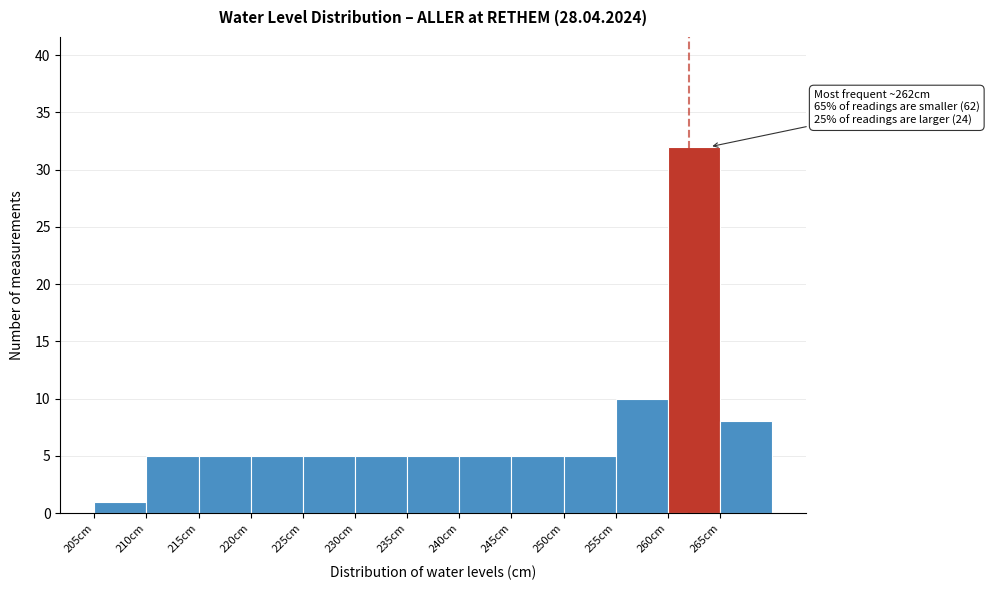

Which range on the x-axis has the tallest bar?

260 to 265